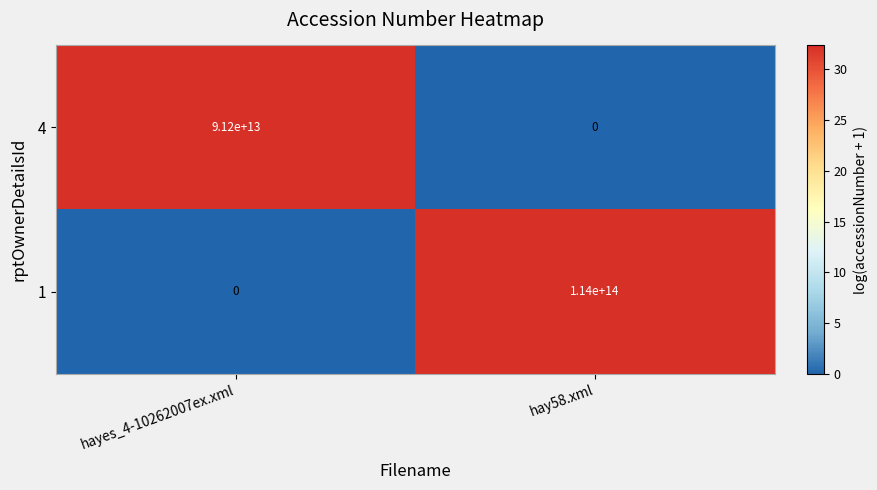

Is it true that 4 equals 0 at hay58.xml?

True